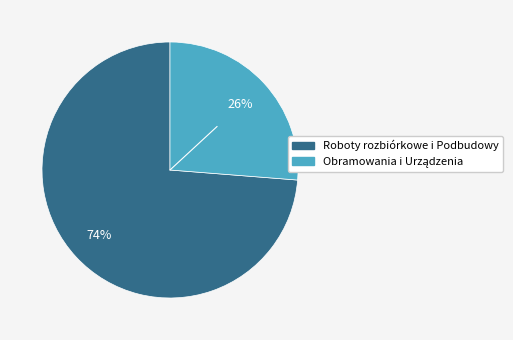

Is there a majority slice in this chart?

Yes